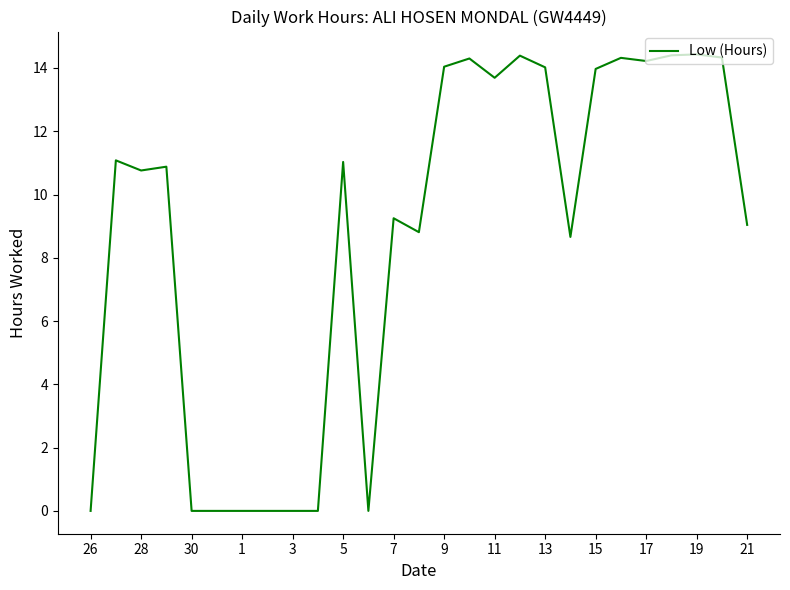

What is the maximum value shown in the chart?

14.4